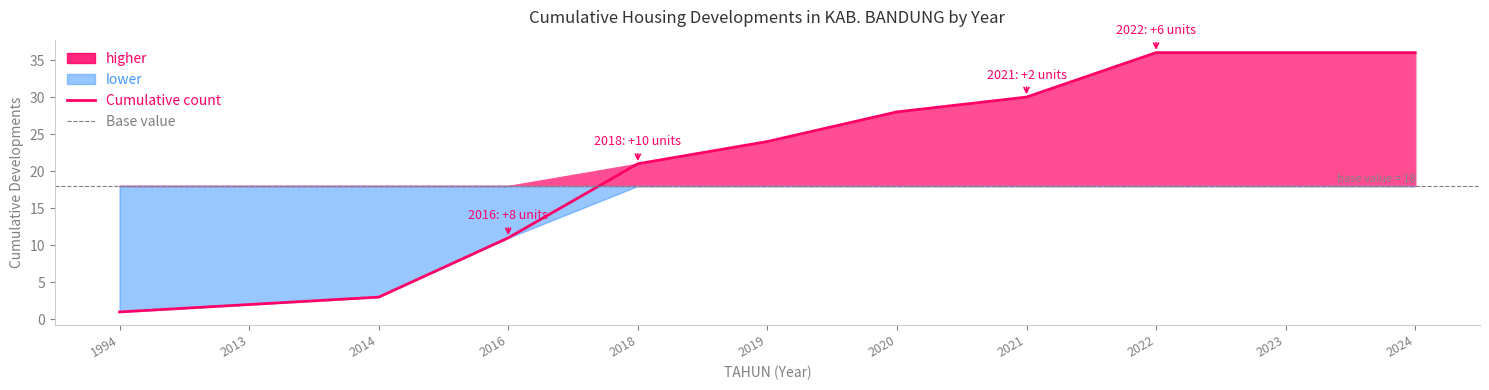

Where does the Cumulative count series first go above 24?

2020